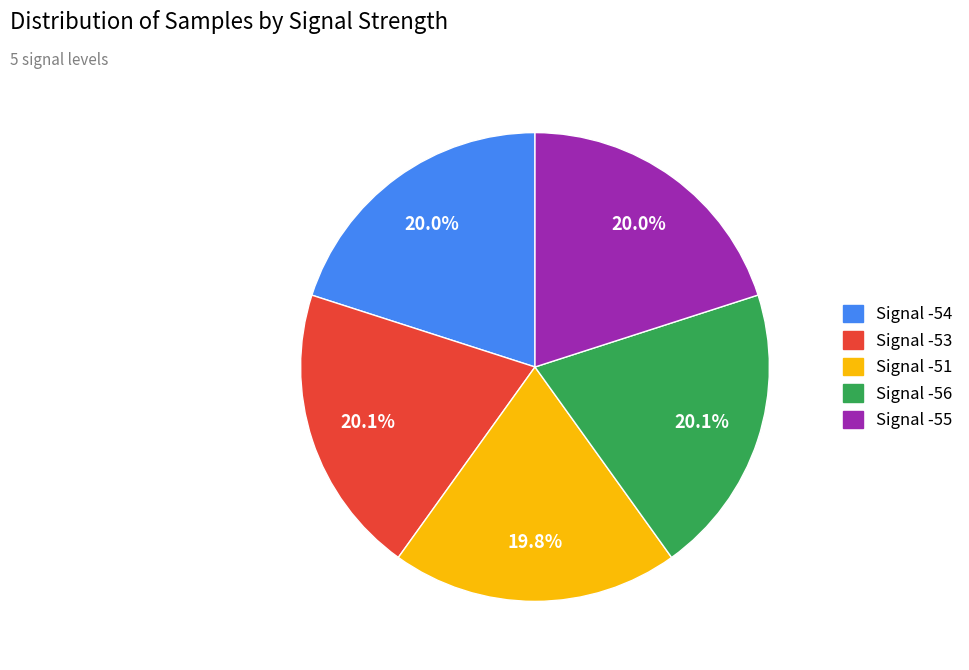

Do Signal -54 and Signal -55 together represent more than half of the pie?

No